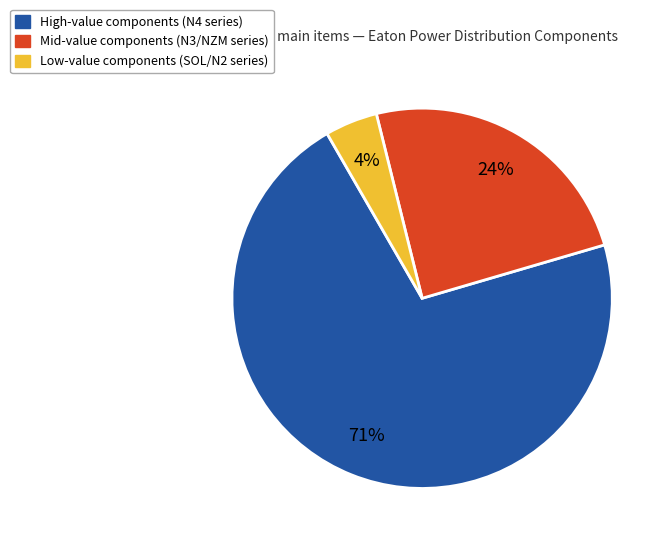

Which category accounts for the majority?

High-value components (N4 series)